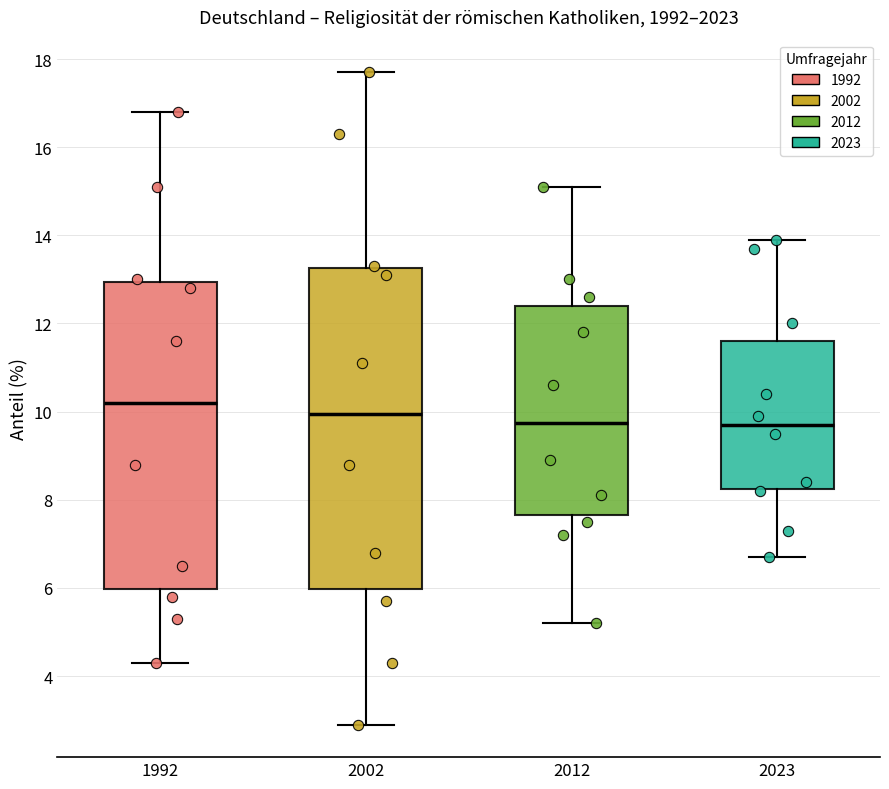

Which box's median line is the highest?

1992